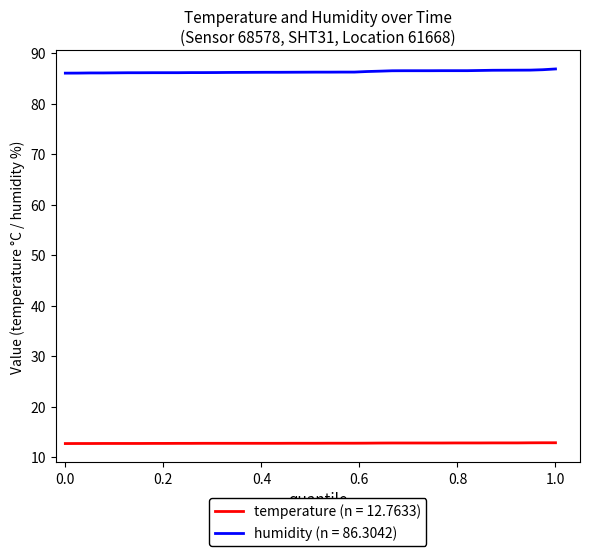

How many distinct data groups are displayed?

2